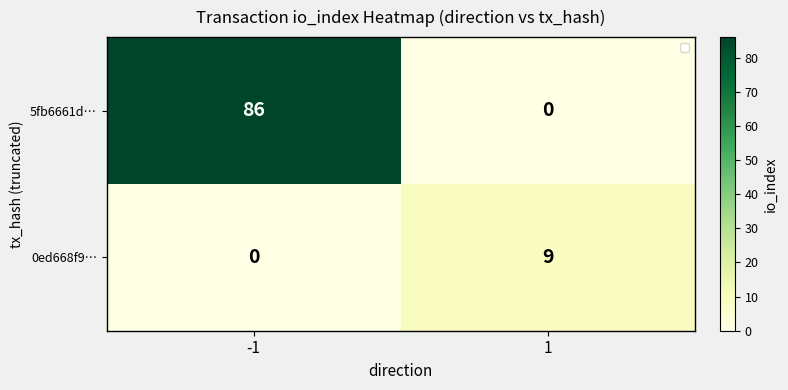

What is the sum of the 5fb6661d… values at -1 and 1?

86